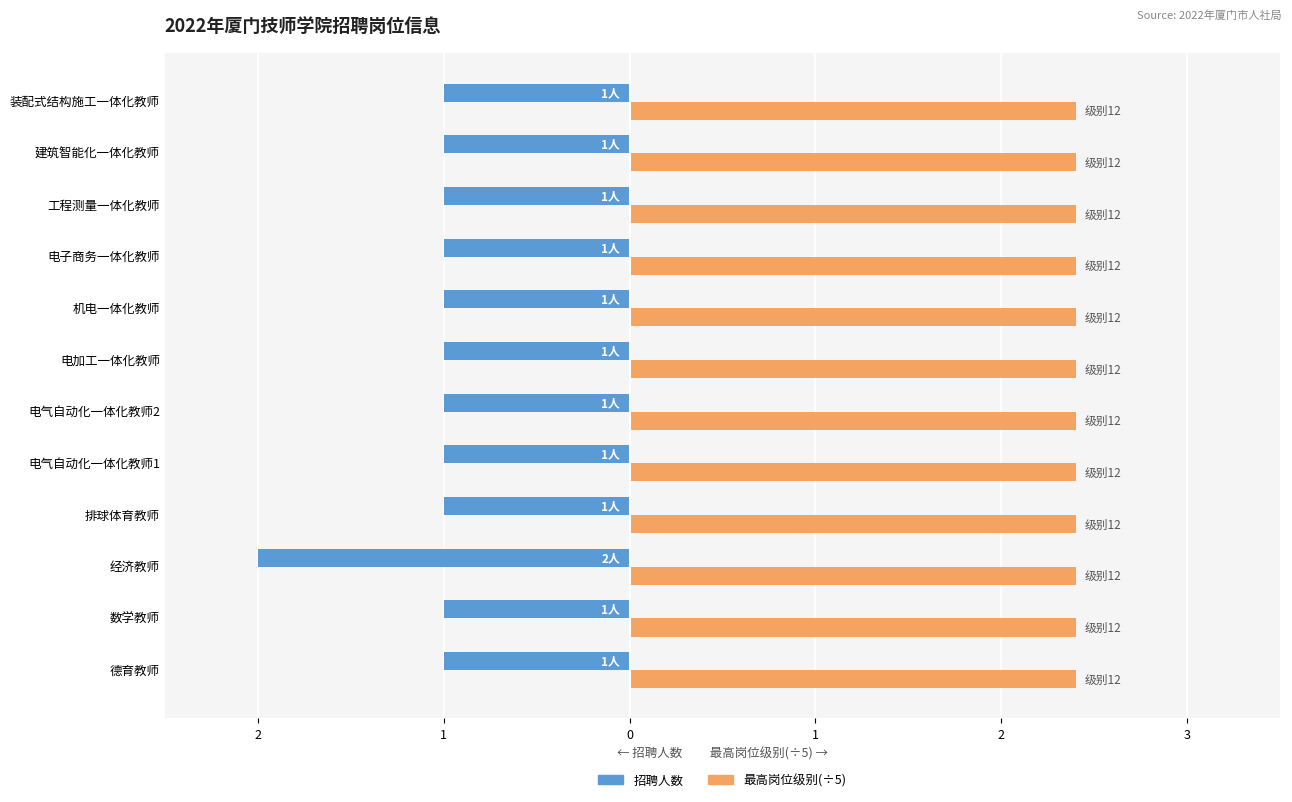

What is the average value of the 招聘人数 series?

-1.1